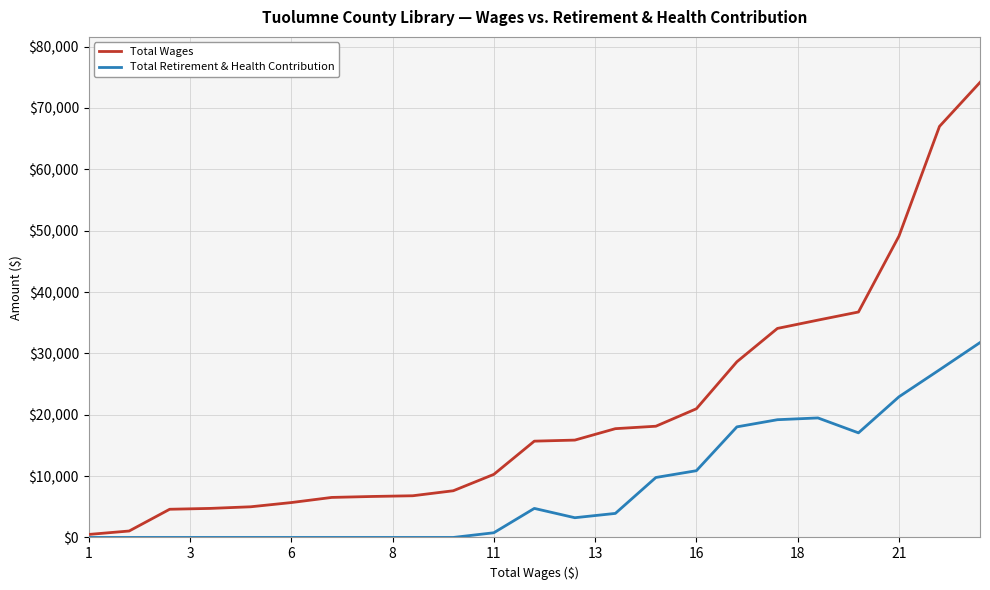

List the series in order of their overall mean, highest first.

Total Wages, Total Retirement & Health Contribution